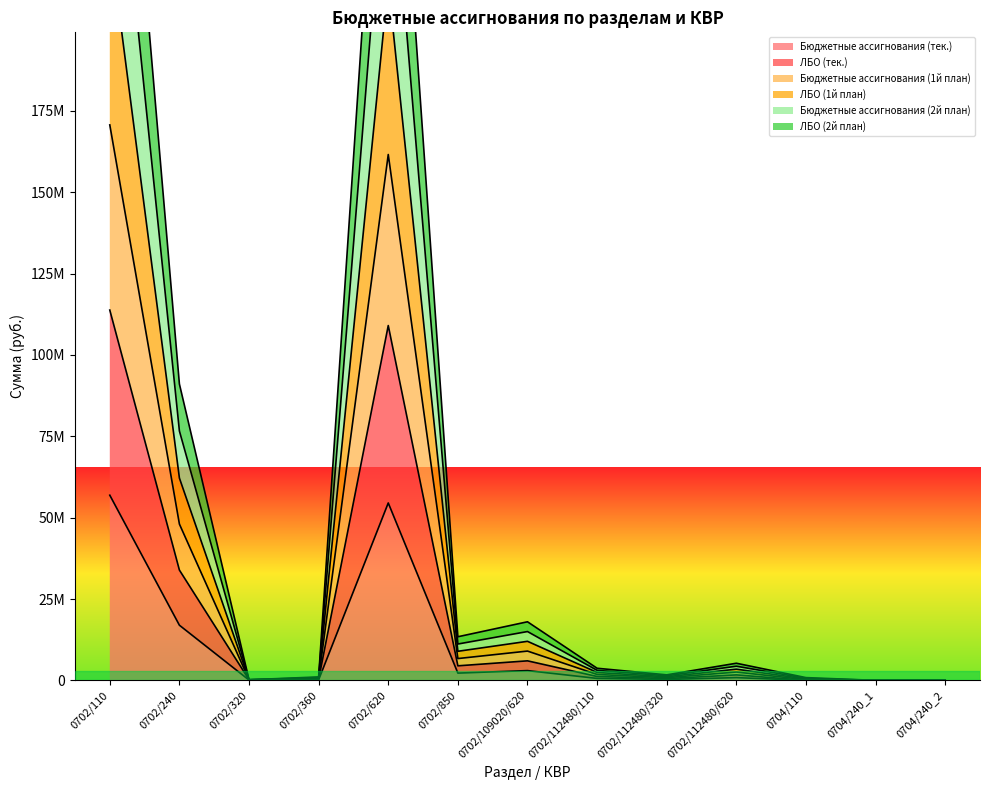

The Бюджетные ассигнования (тек.) series shows -28865521 at 0704/110. True or false?

False